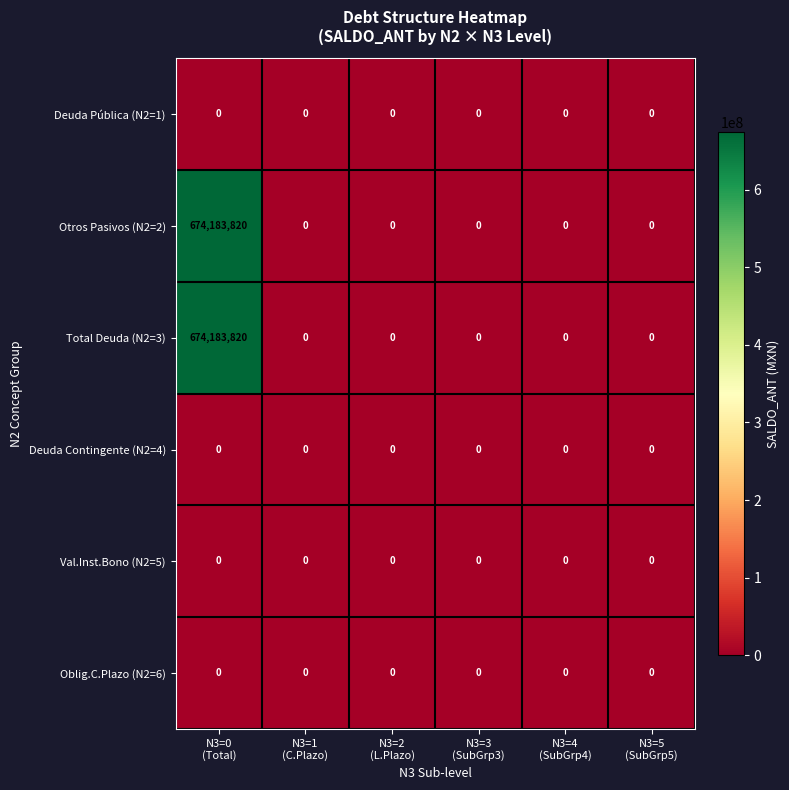

What is the maximum value for Total Deuda (N2=3)?

674183820